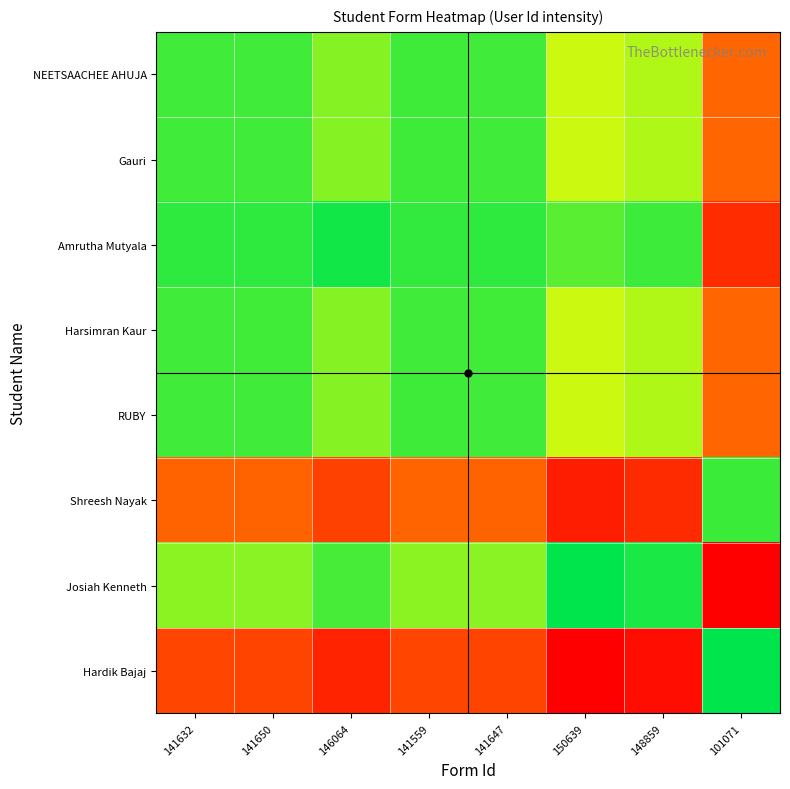

Reading right to left, transcribe all the data shown in this chart.

NEETSAACHEE AHUJA: 101071=0.3	148859=0.8	150639=0.7	141647=0.9	141559=0.9	146064=0.8	141650=0.9	141632=0.9
Gauri: 101071=0.3	148859=0.8	150639=0.7	141647=0.9	141559=0.9	146064=0.8	141650=0.9	141632=0.9
Amrutha Mutyala: 101071=0.1	148859=0.9	150639=0.9	141647=0.9	141559=0.9	146064=1.0	141650=0.9	141632=0.9
Harsimran Kaur: 101071=0.3	148859=0.8	150639=0.7	141647=0.9	141559=0.9	146064=0.8	141650=0.9	141632=0.9
RUBY: 101071=0.3	148859=0.8	150639=0.7	141647=0.9	141559=0.9	146064=0.8	141650=0.9	141632=0.9
Shreesh Nayak: 101071=0.9	148859=0.1	150639=0.1	141647=0.3	141559=0.3	146064=0.2	141650=0.3	141632=0.3
Josiah Kenneth: 101071=0.0	148859=1.0	150639=1.0	141647=0.8	141559=0.8	146064=0.9	141650=0.8	141632=0.8
Hardik Bajaj: 101071=1.0	148859=0.0	150639=0.0	141647=0.2	141559=0.2	146064=0.1	141650=0.2	141632=0.2